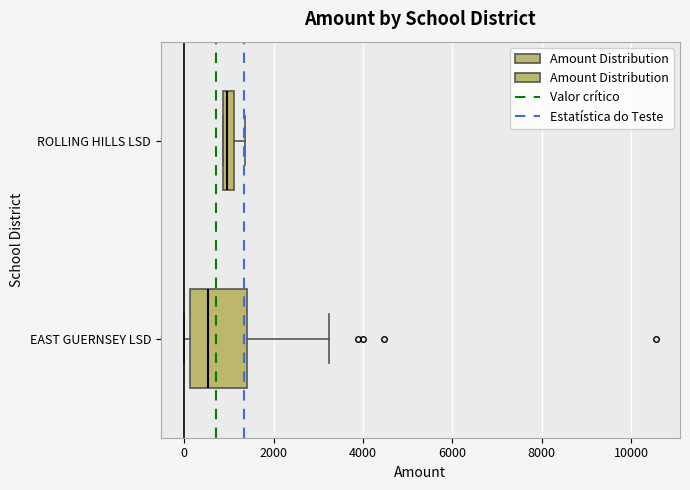

Which box's median line is the furthest to the right?

ROLLING HILLS LSD